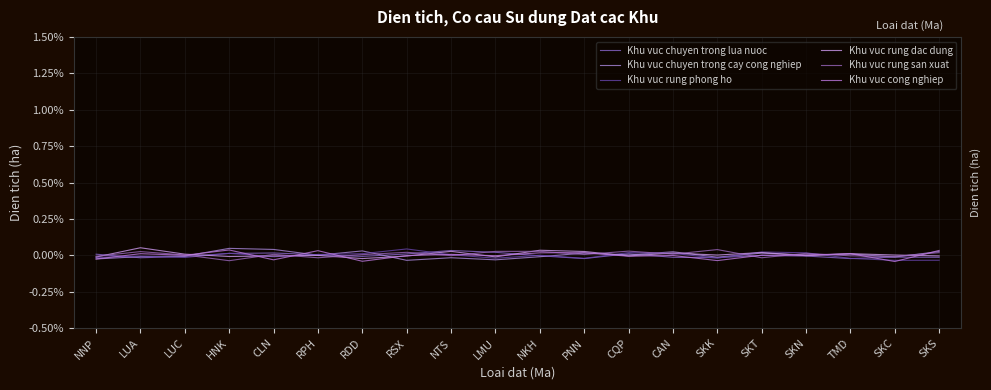

How many negative values does the Khu vuc rung dac dung series have?

10